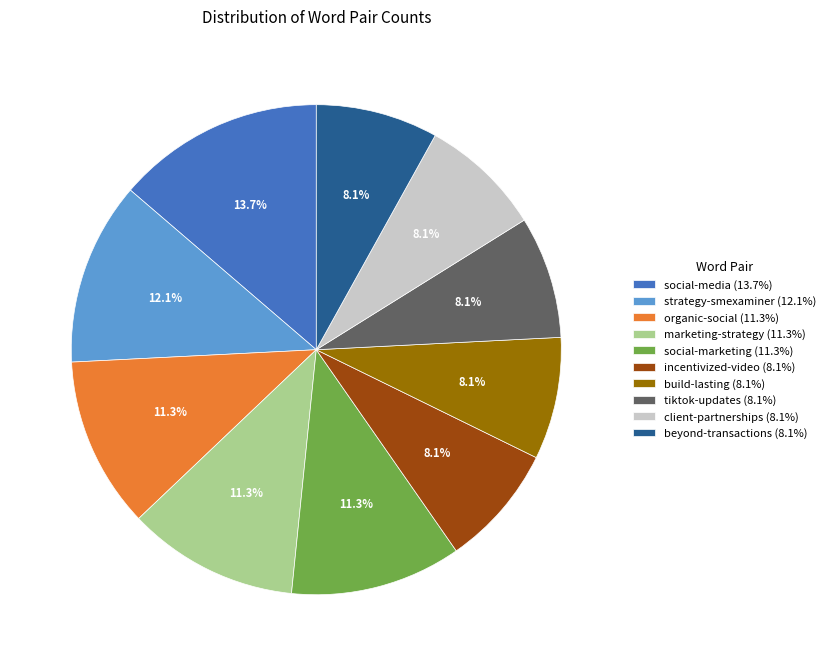

How many segments does this pie chart have?

10